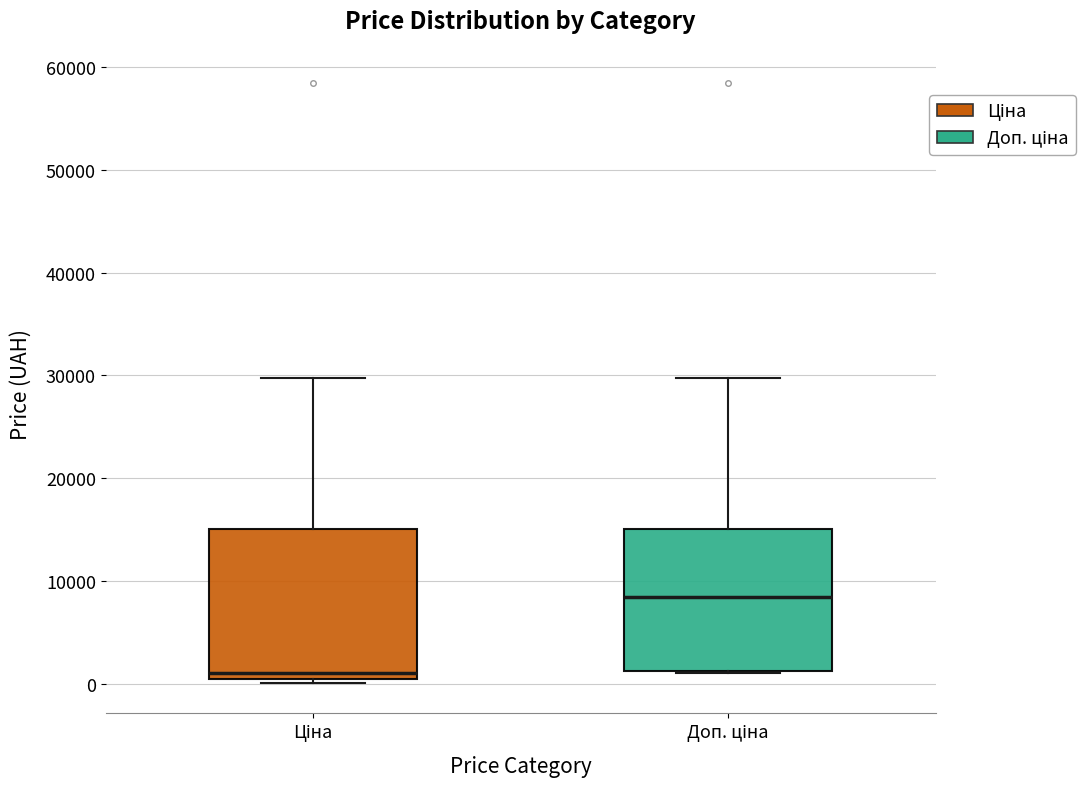

Reading left to right, read every box against the y-axis: the position of its median line, the range the box covers, and the ends of its whiskers. The values are not printed on the chart, so give them approximately, as read against the axis.

Ціна: median 1000, box 0 to 15000, whiskers 0 (just below the box's lower edge) to 30000
Доп. ціна: median 8000, box 1000 to 15000, whiskers 1000 to 30000